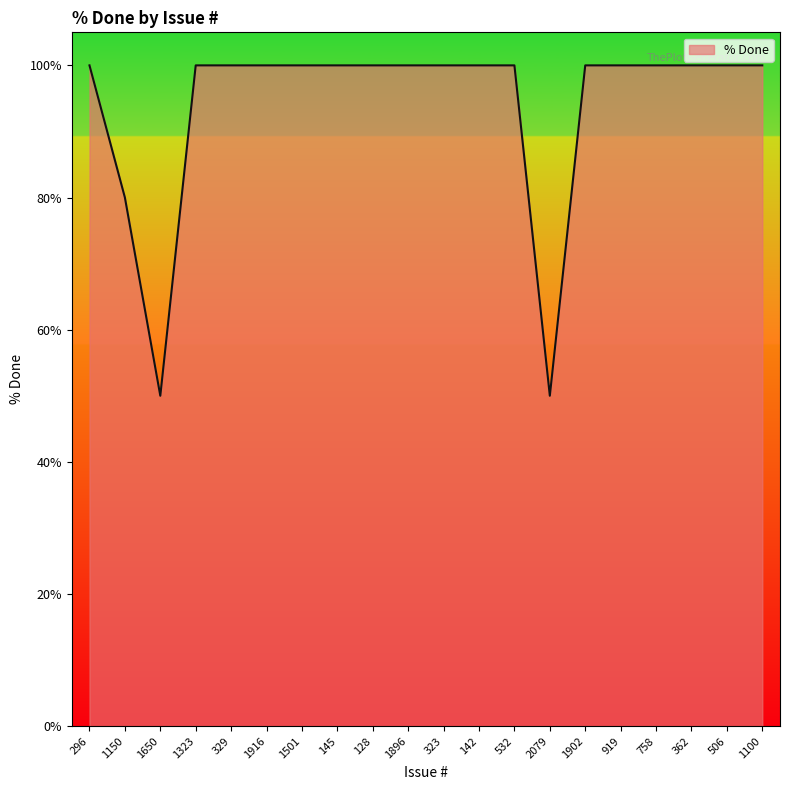

What position from the right is 1896?

11